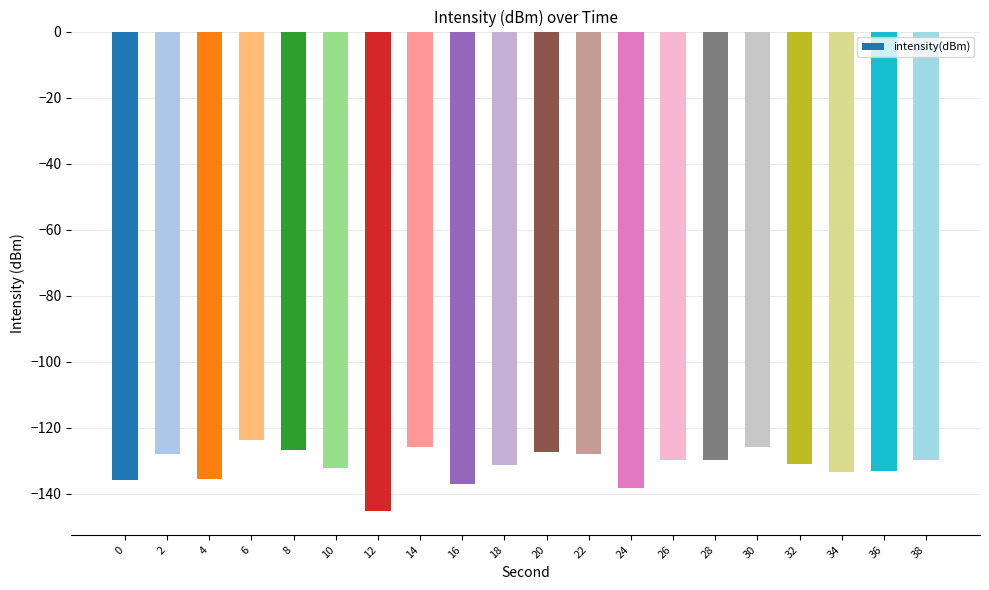

What is the change in value from 0 to 32?

+4.8